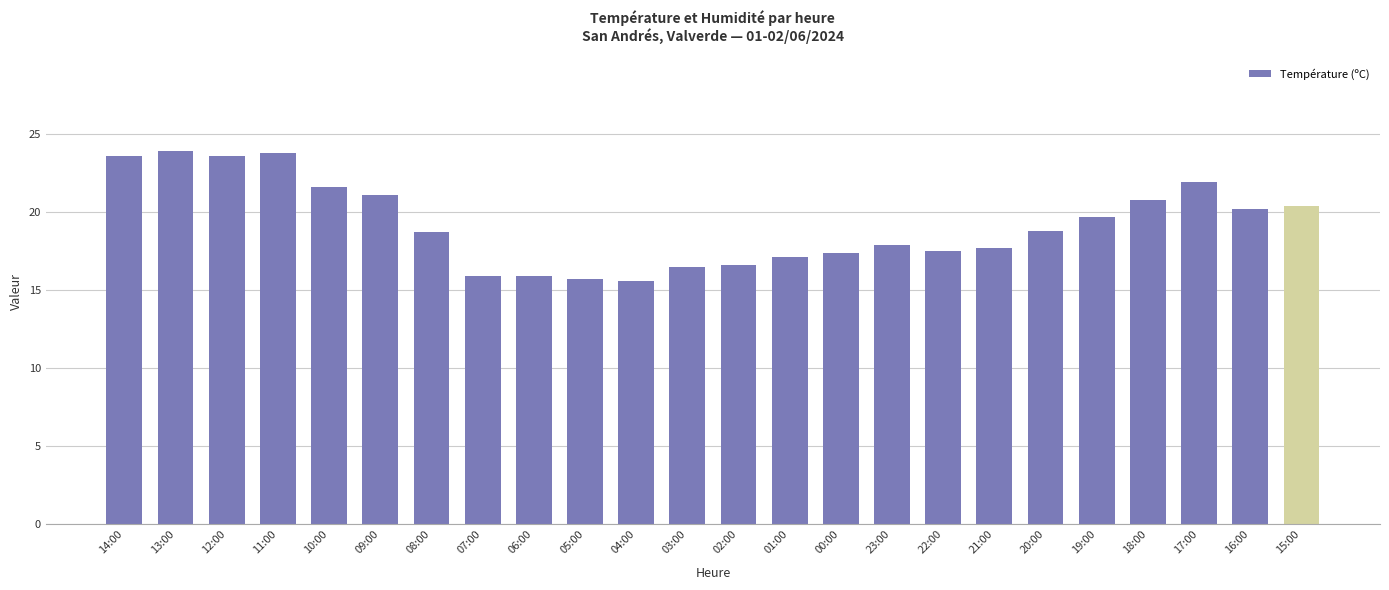

Between 09:00 and 13:00, which is larger?

13:00